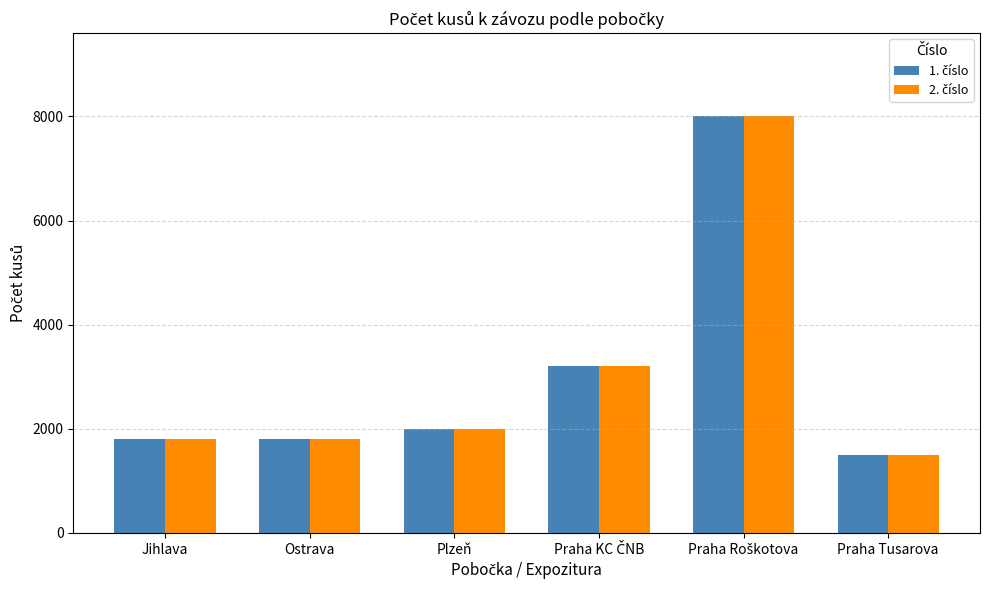

Does the chart contain any negative values?

No